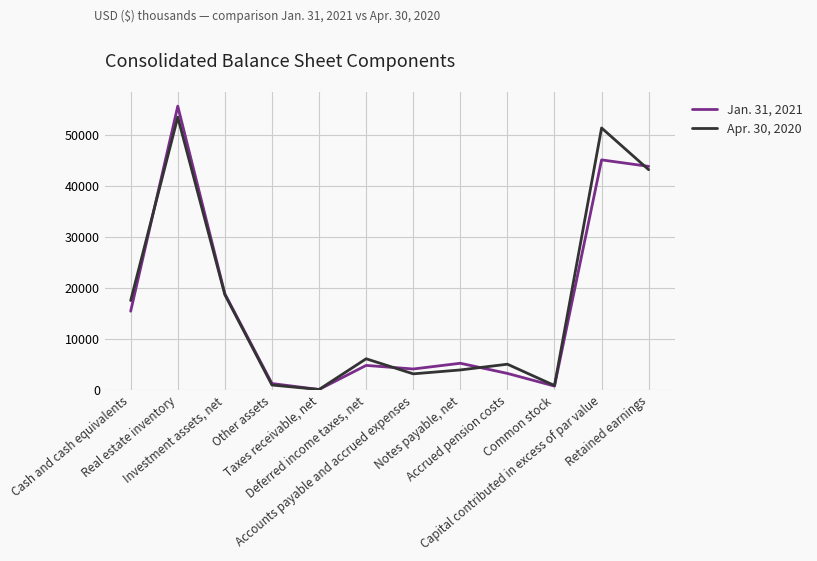

Is the value of Jan. 31, 2021 at Real estate inventory greater than the value of Apr. 30, 2020 at Common stock?

Yes